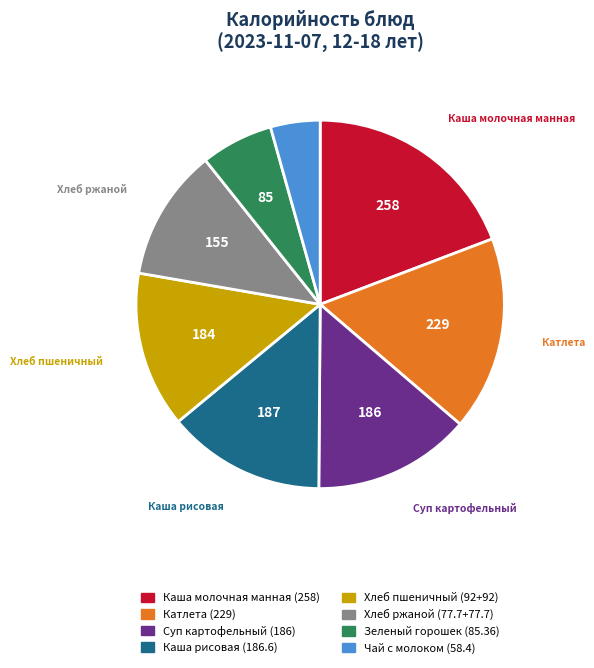

Does any single category account for the majority?

No